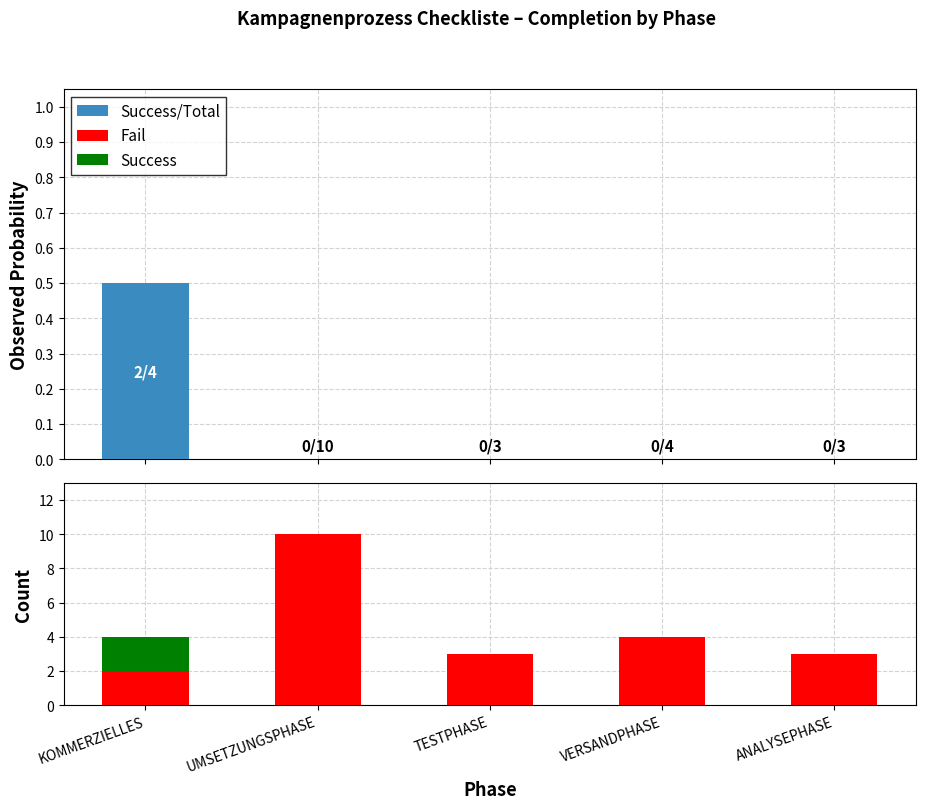

Rank the series by their maximum value, from lowest to highest.

Success/Total, Success, Fail